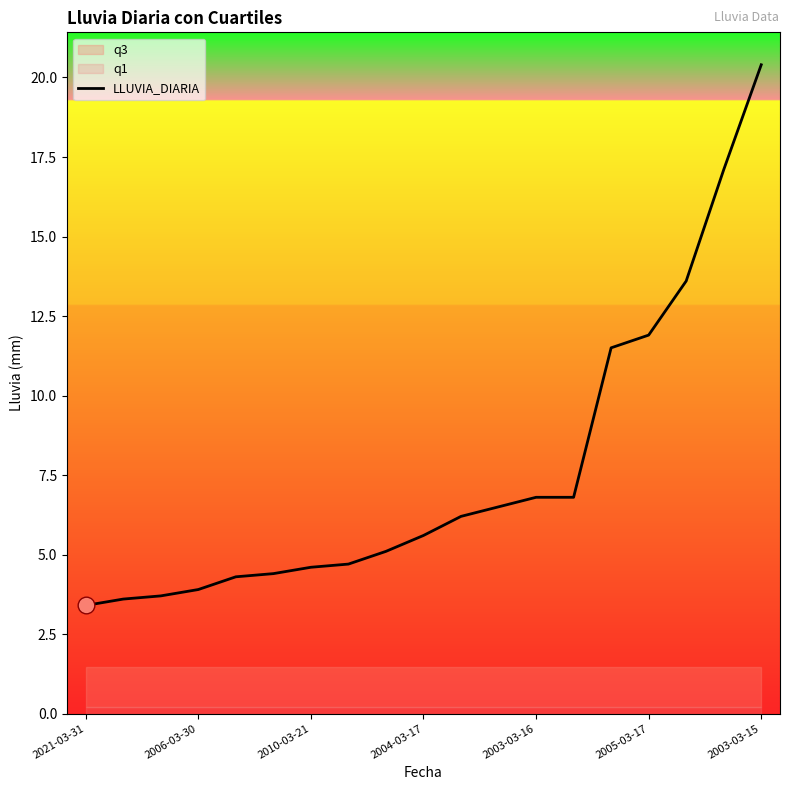

What position from the left is 2021-03-31?

1